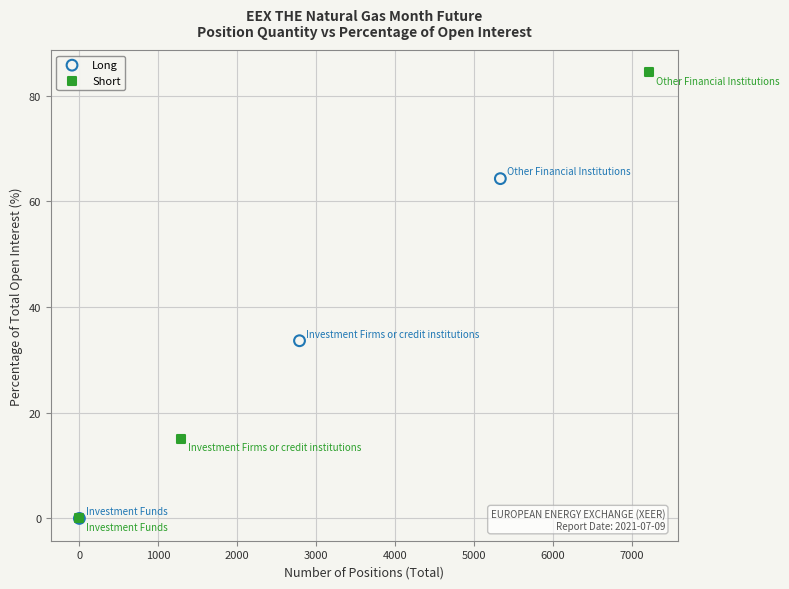

Which series has the widest spread of Y values?

Short